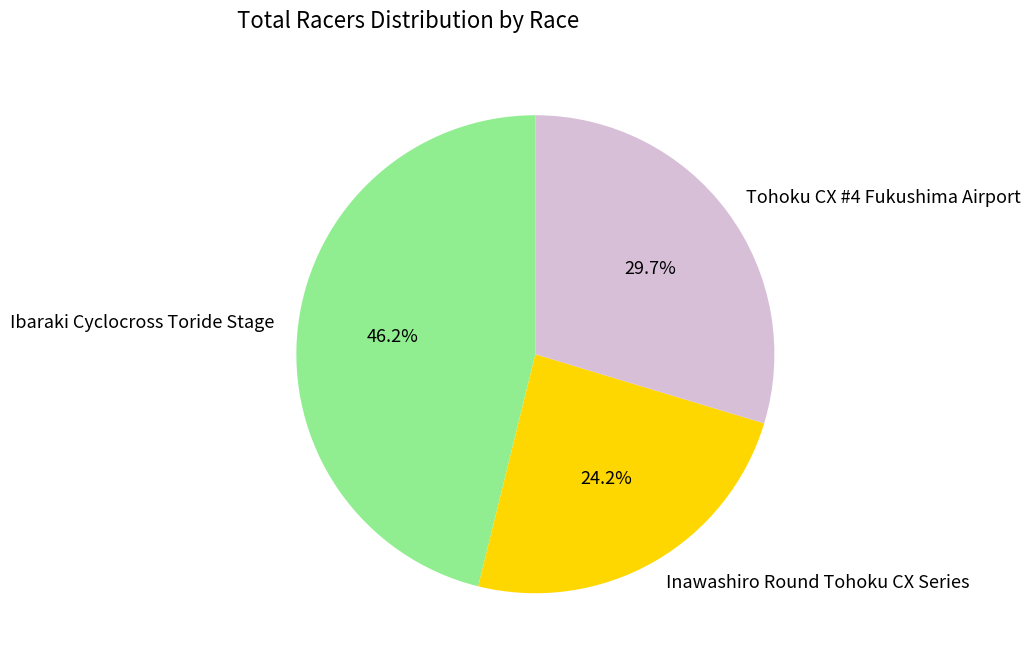

To the nearest percent, what portion does Ibaraki Cyclocross Toride Stage represent?

46%